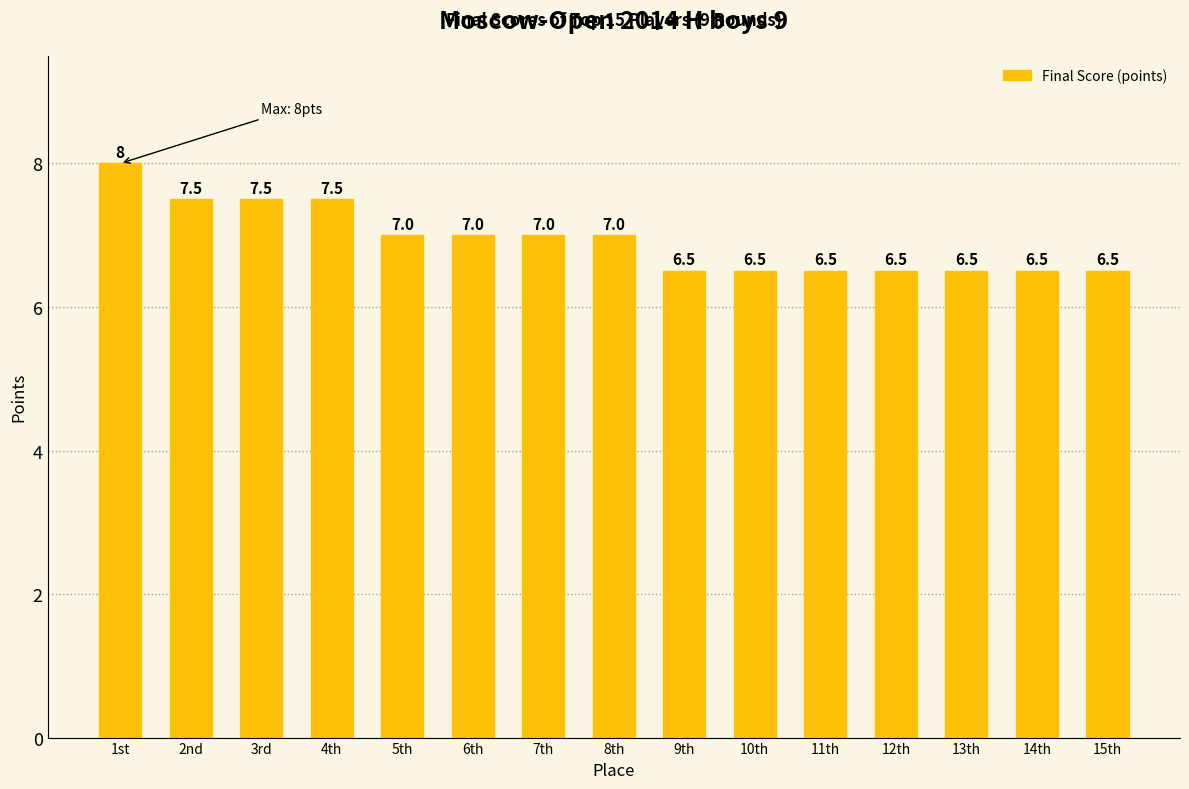

Reading left to right, extract all data points from this chart.

8.0	7.5	7.5	7.5	7.0	7.0	7.0	7.0	6.5	6.5	6.5	6.5	6.5	6.5	6.5